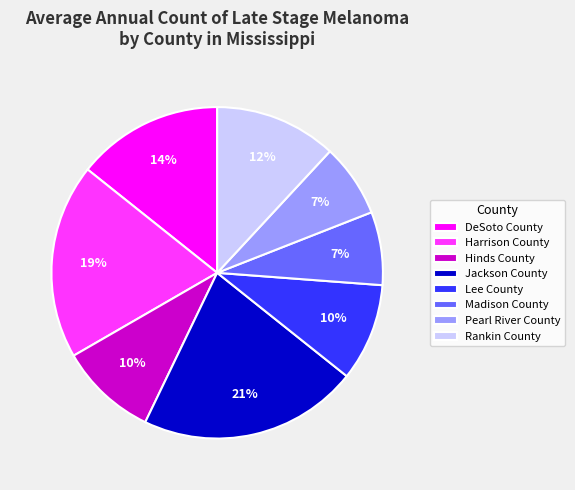

Approximately how many times larger is the value at Madison County compared to DeSoto County?

0.5